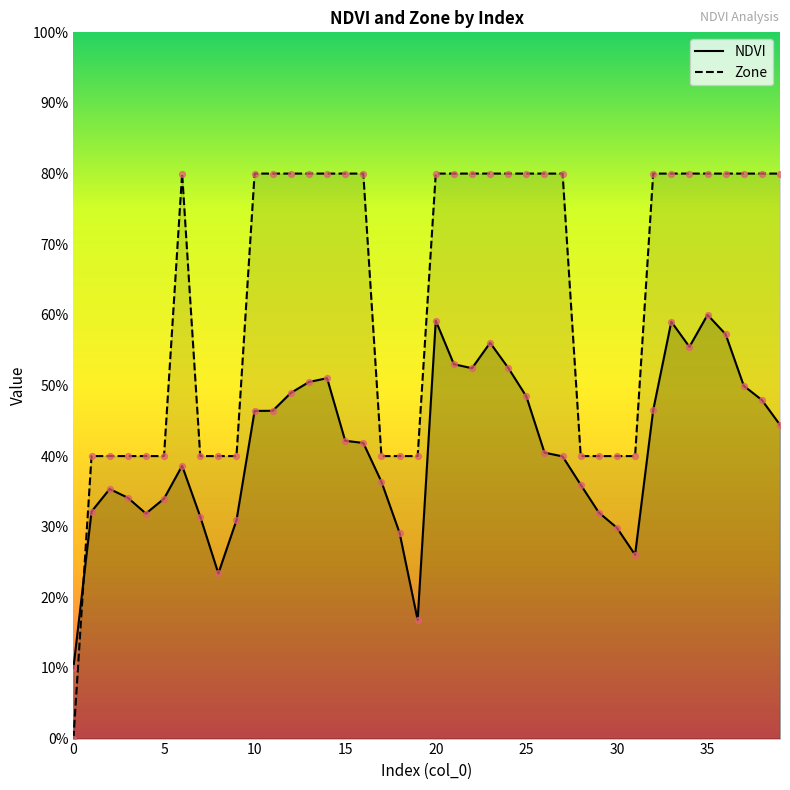

What is the total value across all series at 29?

0.7